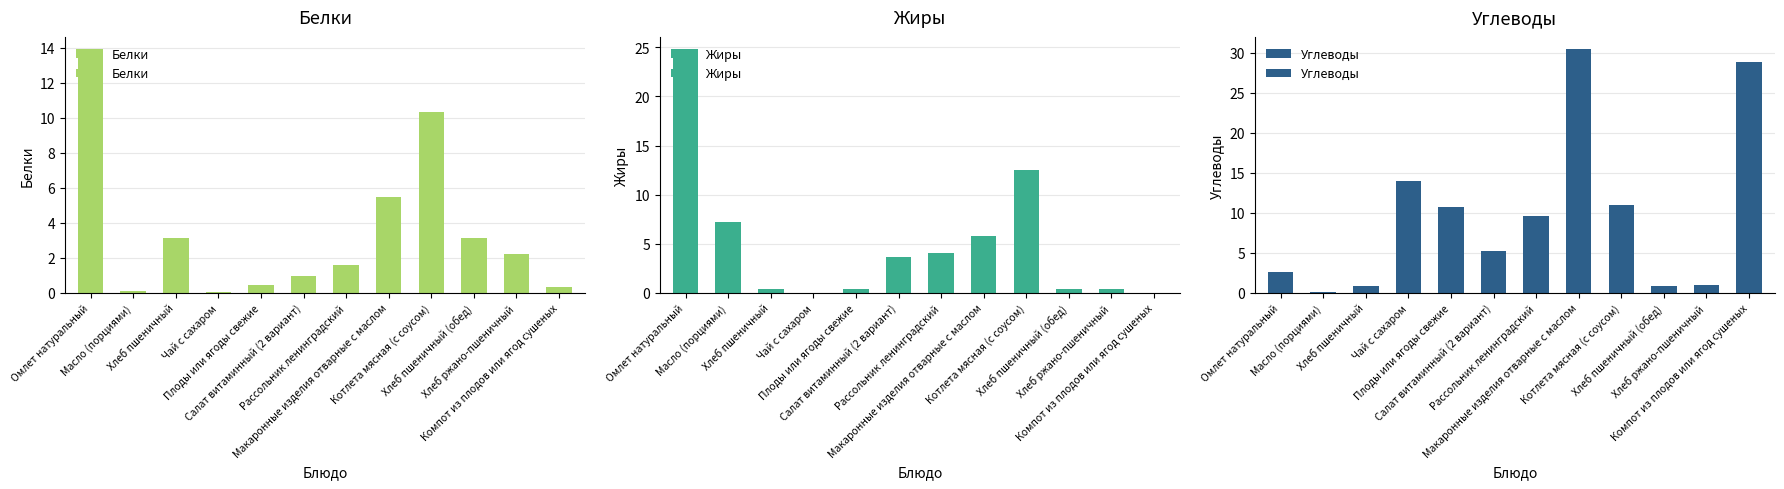

How many groups of bars are there?

12